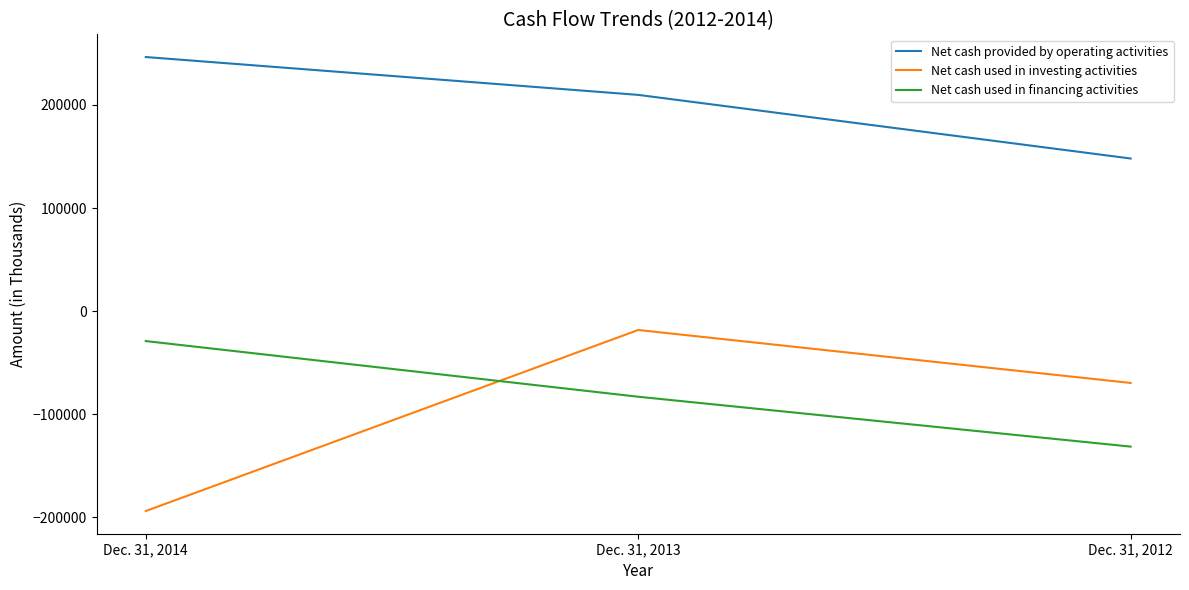

Is it true that Net cash used in investing activities equals -18351 at Dec. 31, 2013?

True